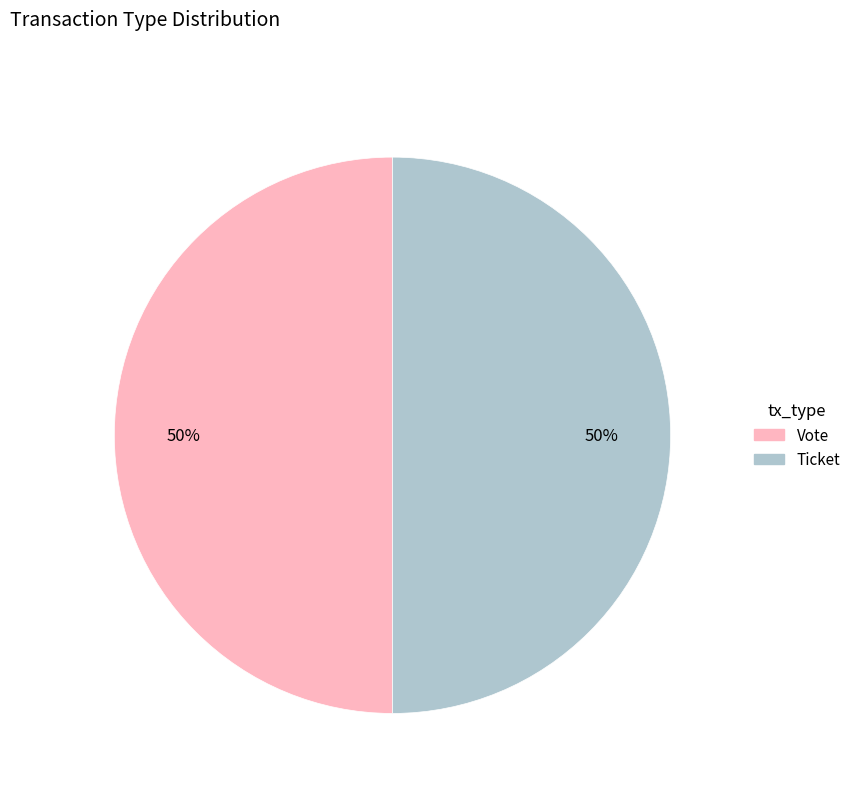

Is it true that Ticket is 50% of the pie?

True